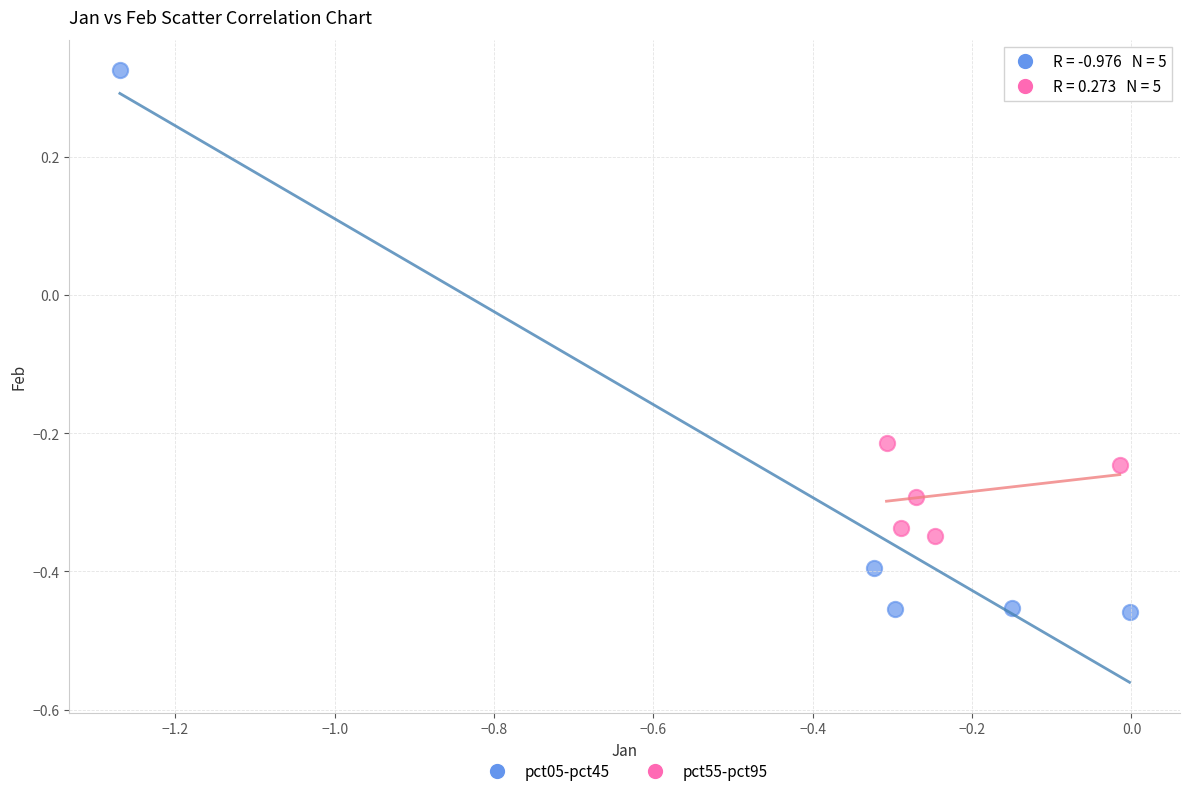

Which series contains the highest Y value?

pct05-pct45